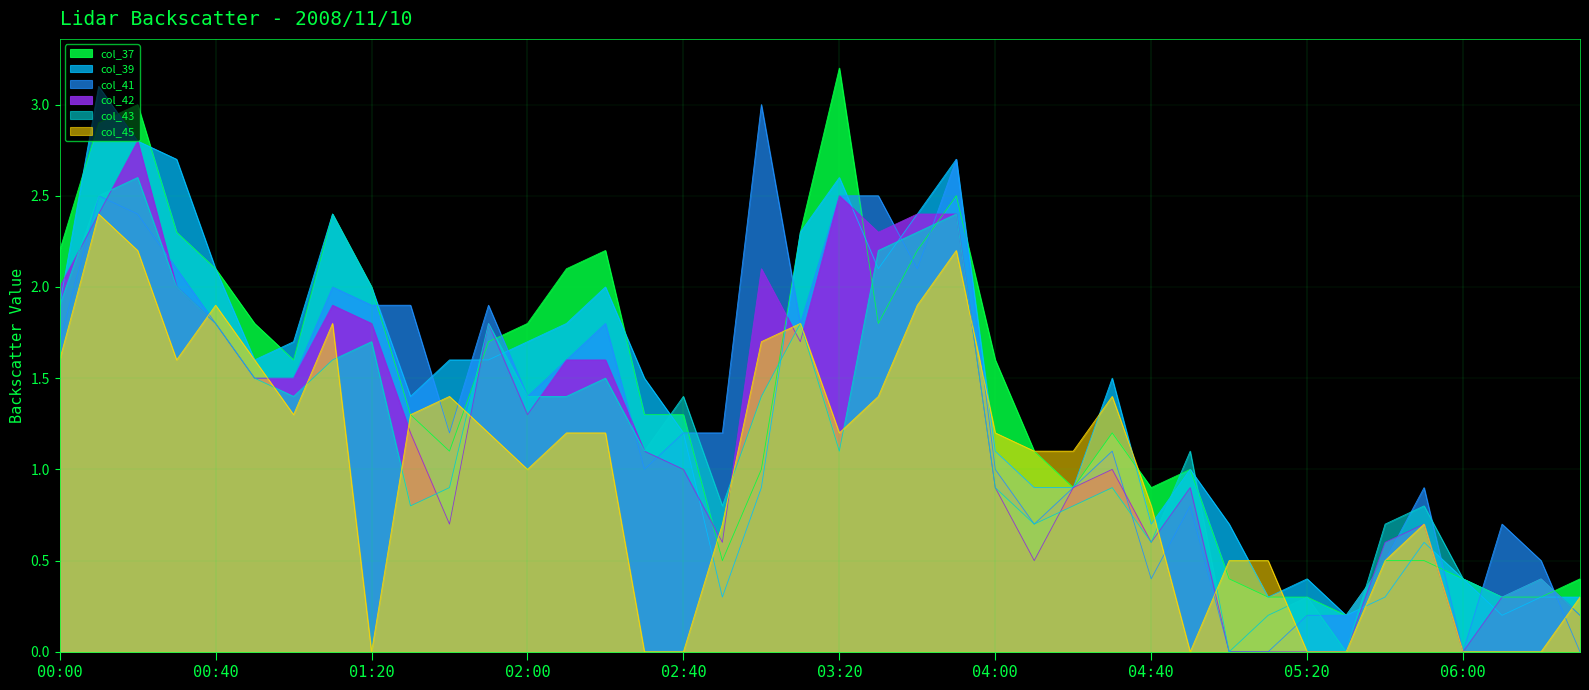

What is the highest value of the col_37 series?

3.2